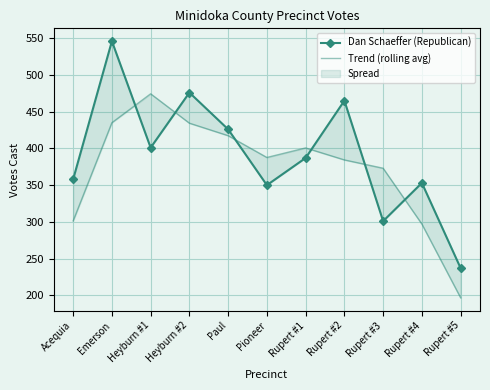

The value of Dan Schaeffer (Republican) at Heyburn #2 is 476.0. True or false?

True